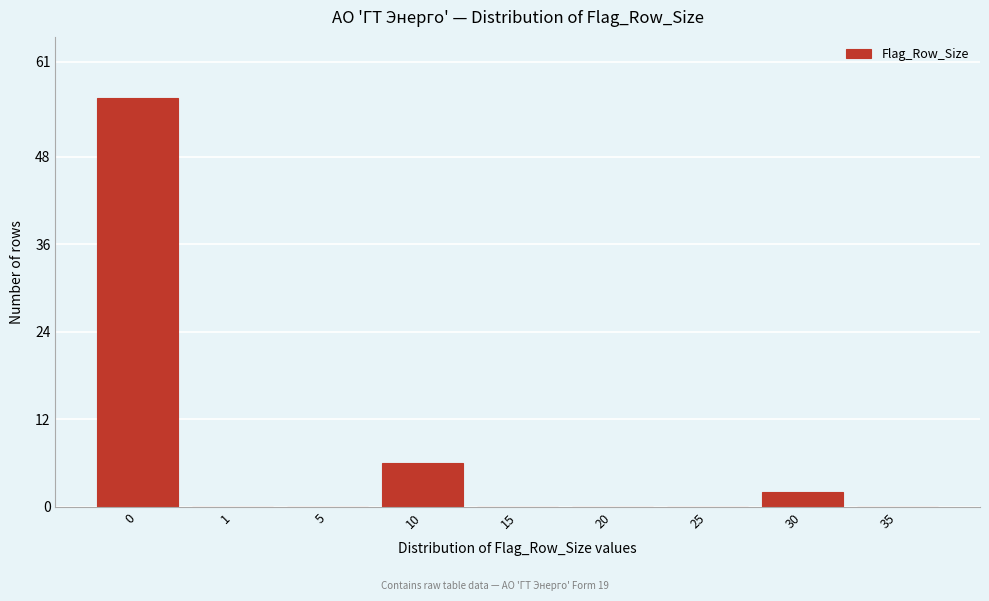

Reading left to right, list all the values displayed in this chart.

0=56	1=0	5=0	10=6	15=0	20=0	25=0	30=2	35=0